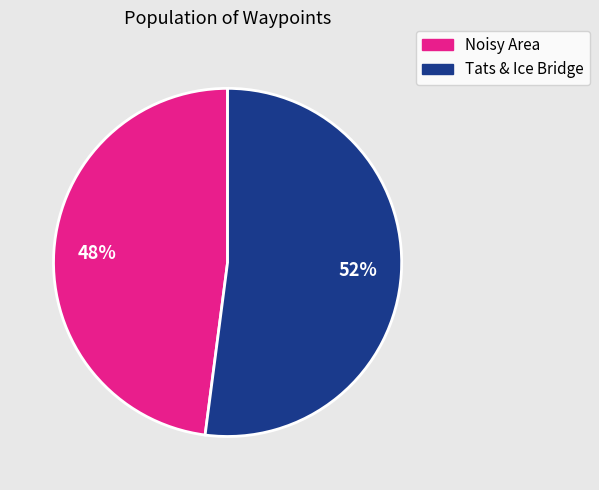

Is there any slice that represents more than half of the pie?

Yes